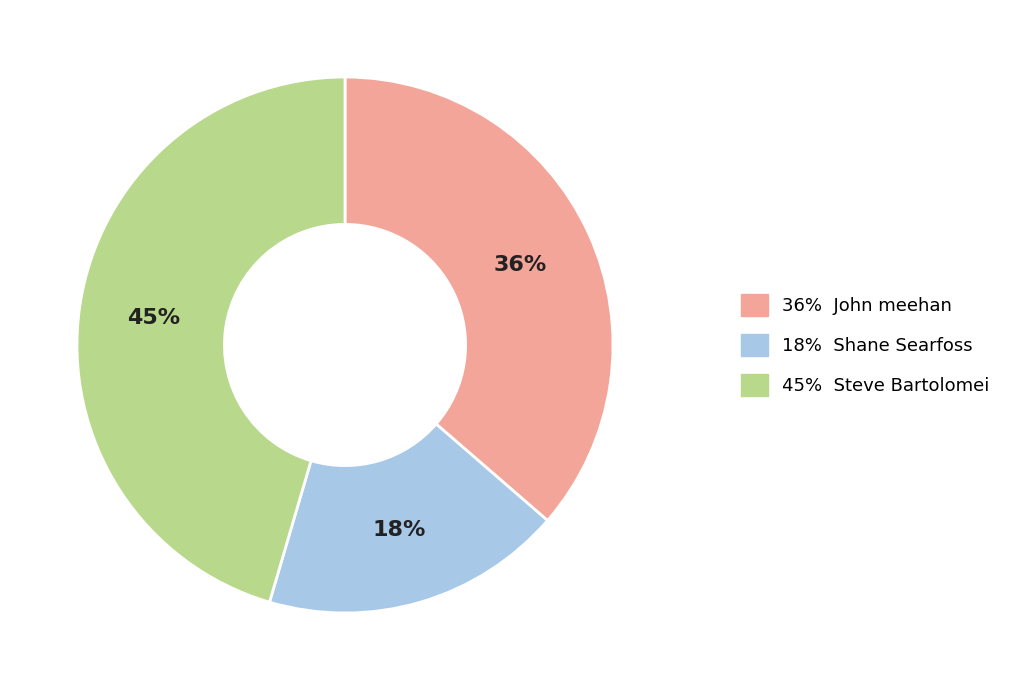

Does any single category account for the majority?

No